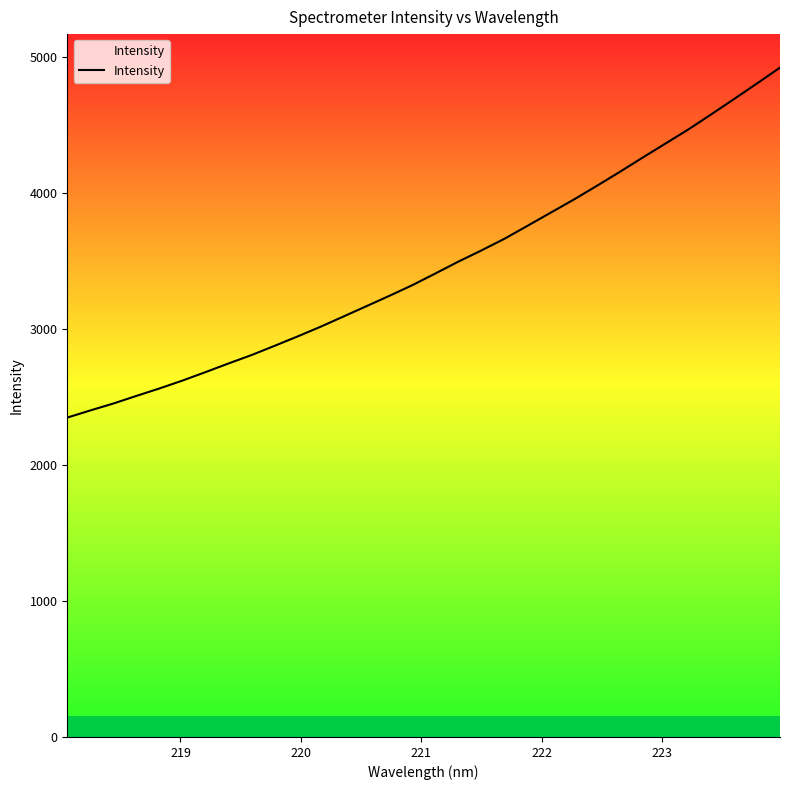

What is the difference between the maximum and minimum values?

2572.0